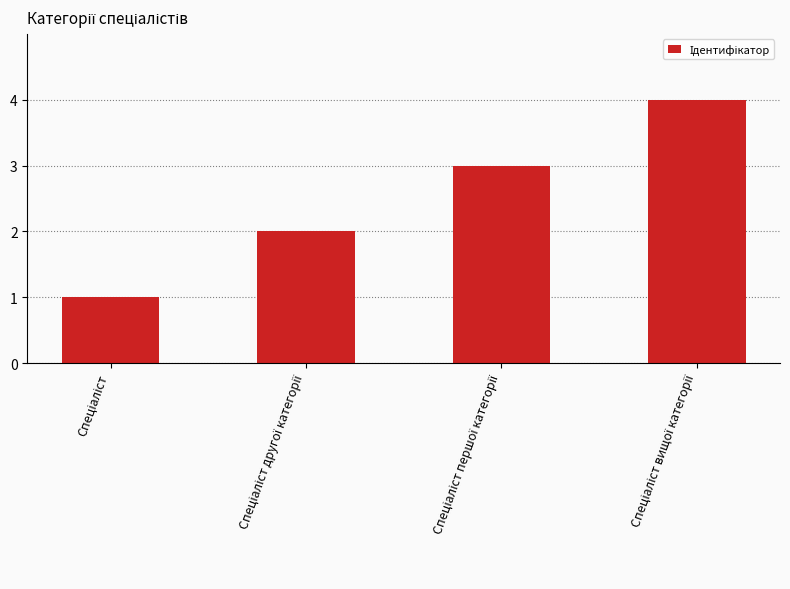

What is the difference between the second highest and minimum values?

2